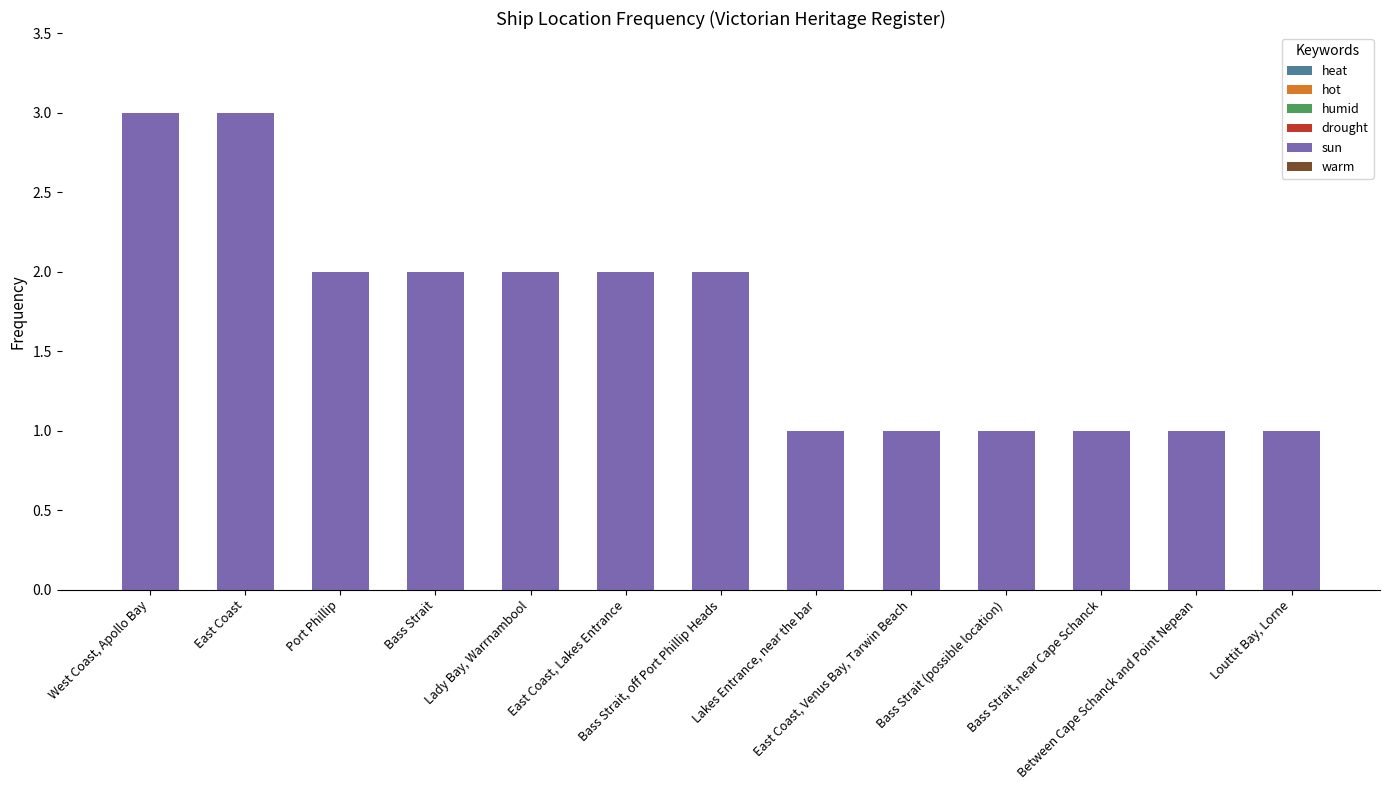

What position from the left is Lakes Entrance, near the bar?

8